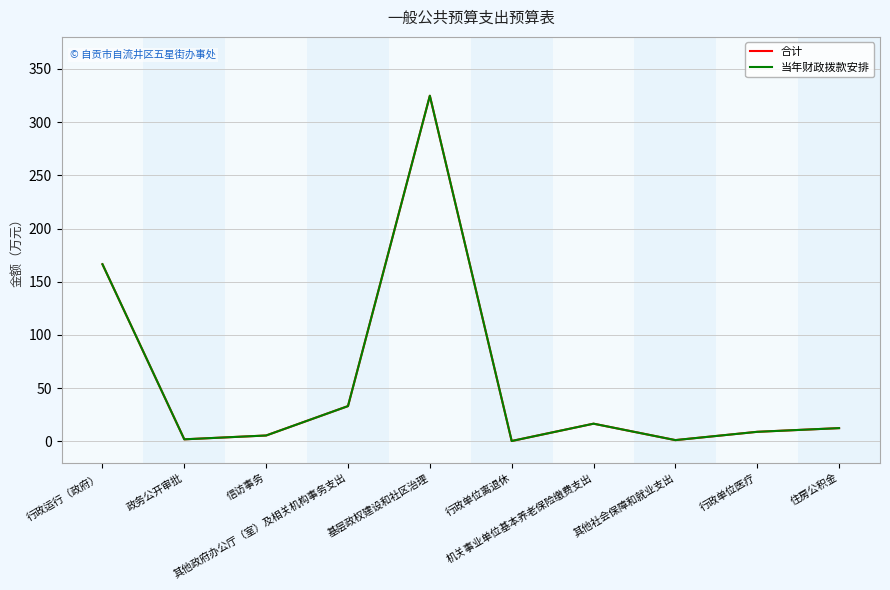

True or false: 当年财政拨款安排 and 合计 intersect in this chart.

False